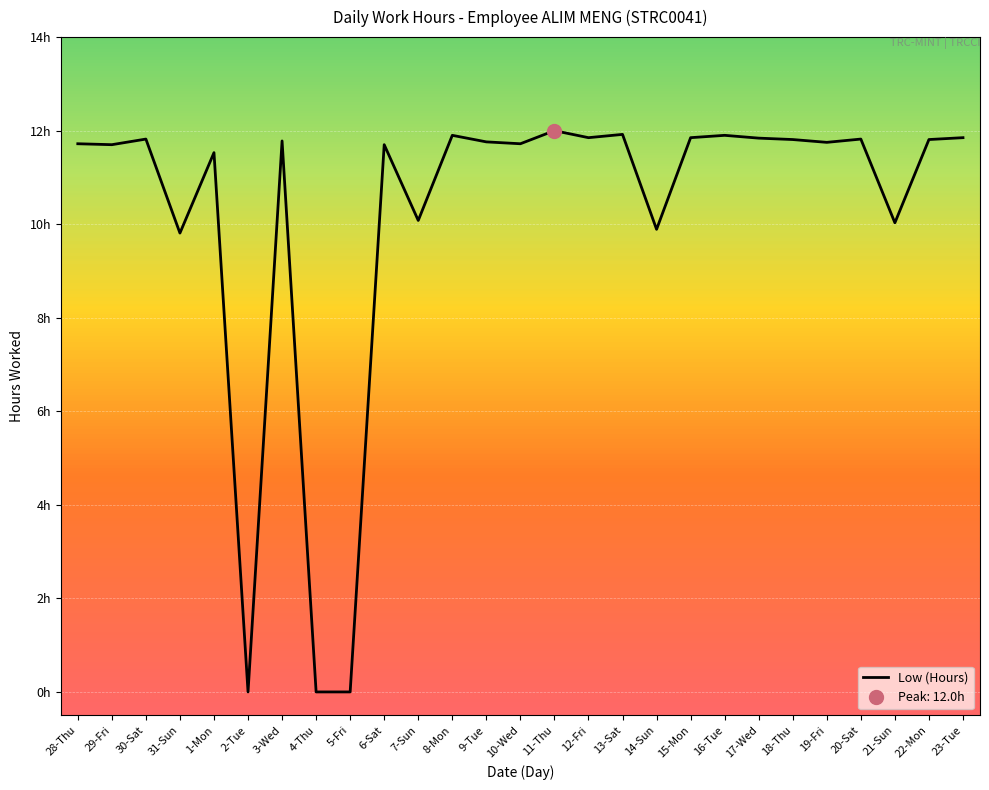

Which category has the highest value across all series?

11-Thu